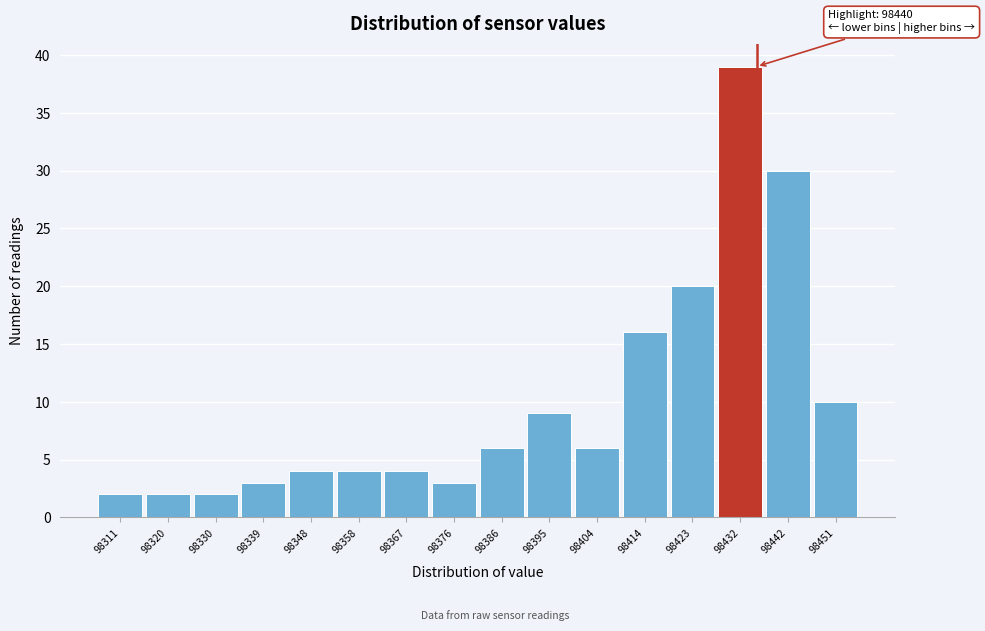

Reading left to right, transcribe all the data shown in this chart.

2	2	2	3	4	4	4	3	6	9	6	16	20	39	30	10